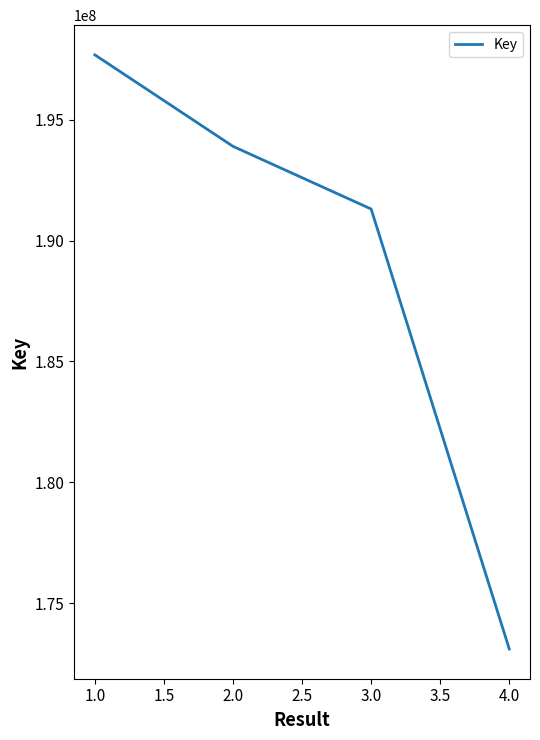

At which category does the chart reach its peak across all series?

1.0